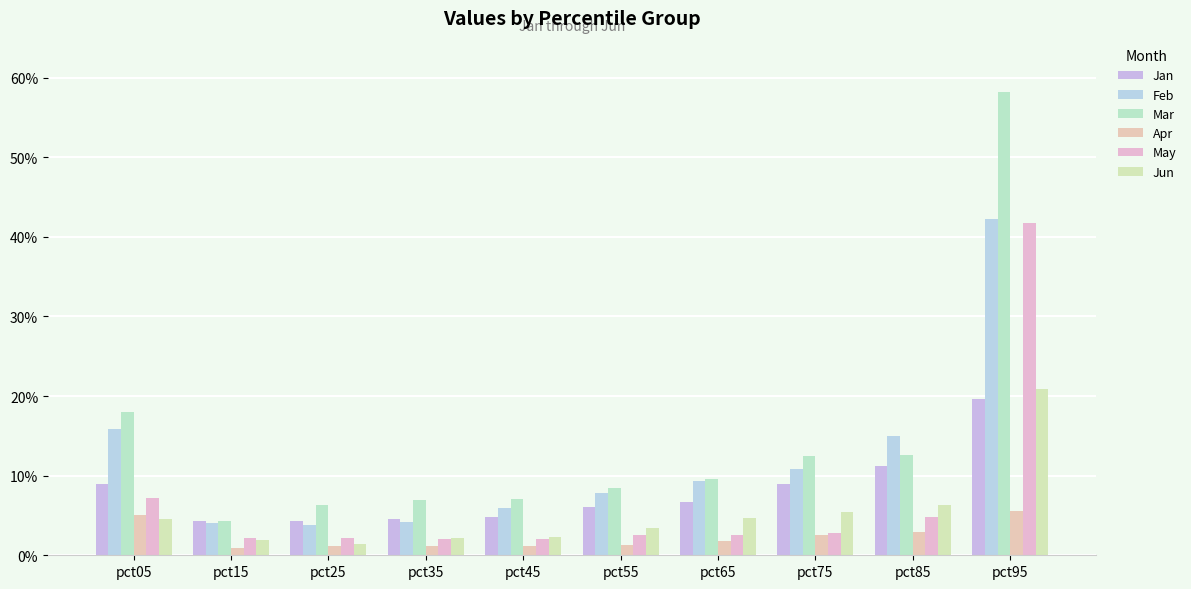

What is the greatest value displayed?

0.6